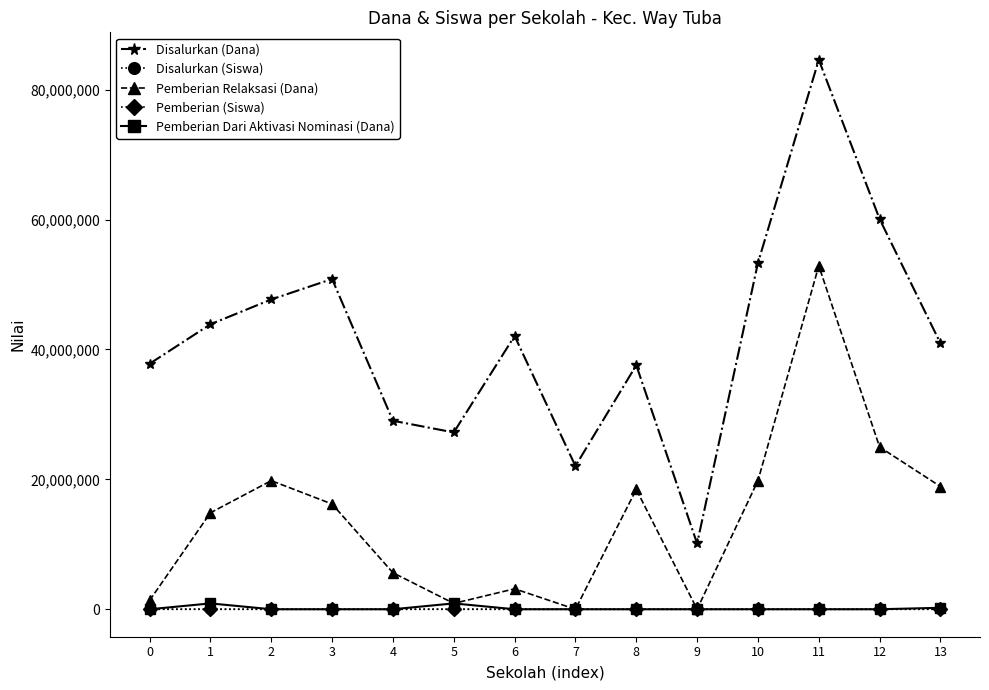

What is the difference between the maximum and minimum values in the Pemberian (Siswa) series?

71